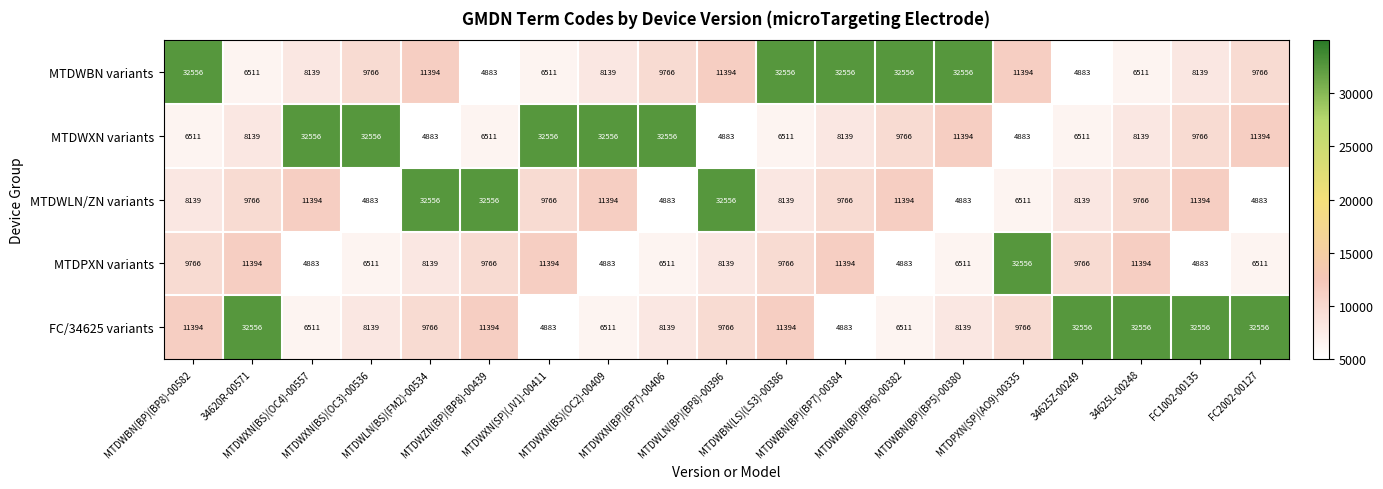

What is the minimum value for MTDWLN/ZN variants?

4883